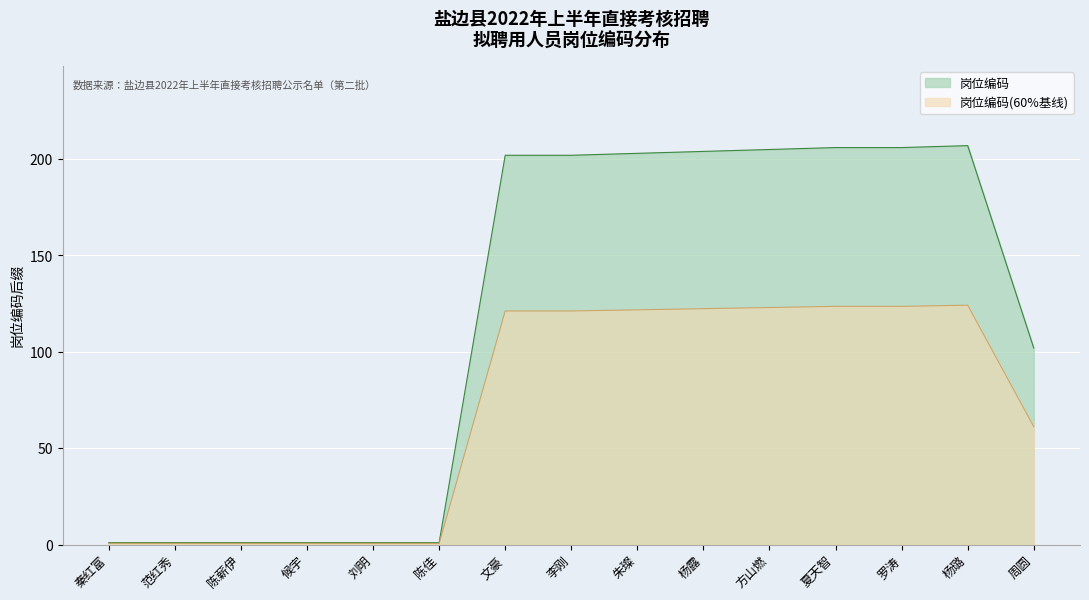

What is the label of the 11th point from the right?

刘明